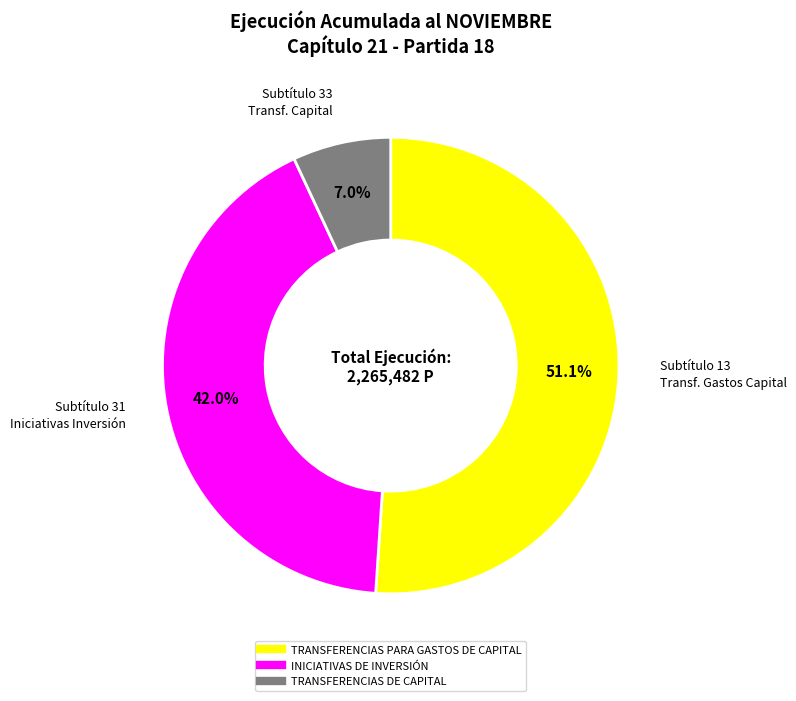

Which slice is the smallest?

TRANSFERENCIAS DE CAPITAL